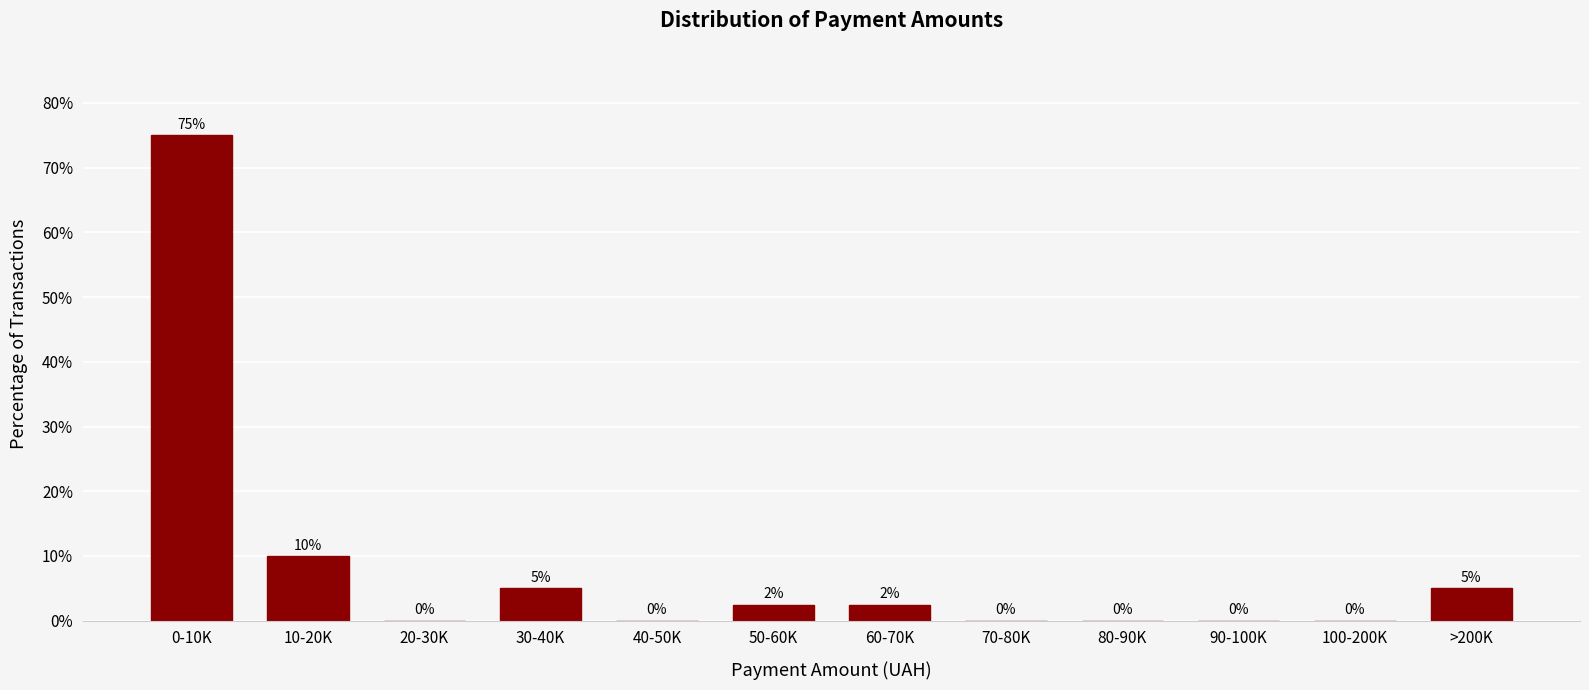

Is it true that the value at 40-50K is 0.0?

True